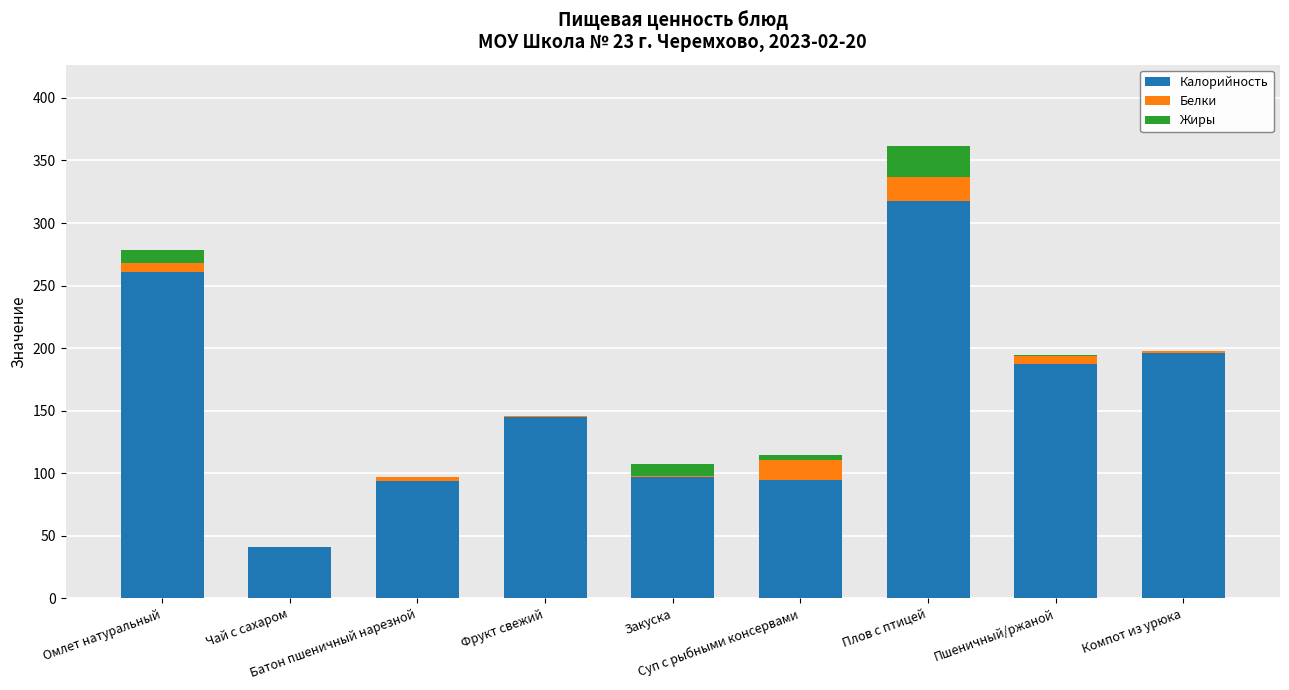

What is the total value across all series at Плов с птицей?

361.6